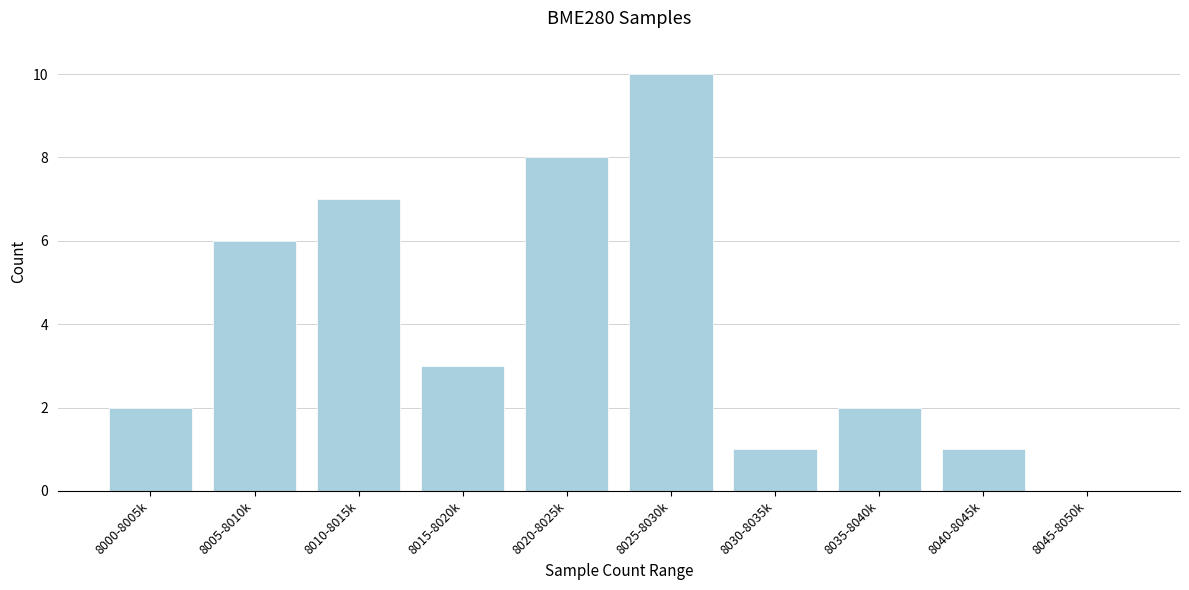

Reading left to right, extract all data points from this chart.

8000-8005k=2	8005-8010k=6	8010-8015k=7	8015-8020k=3	8020-8025k=8	8025-8030k=10	8030-8035k=1	8035-8040k=2	8040-8045k=1	8045-8050k=0